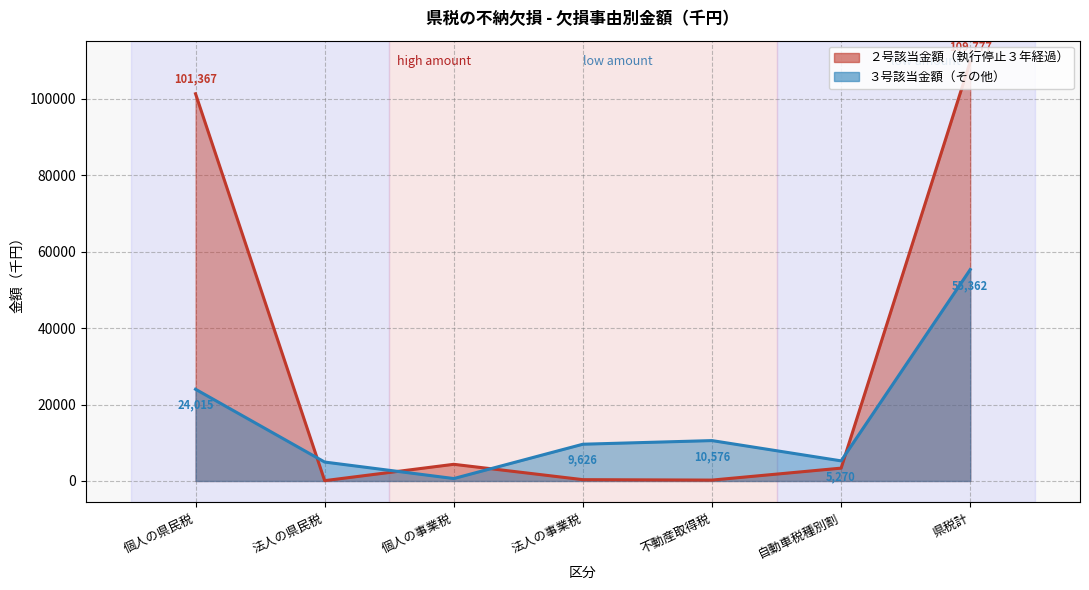

Reading left to right, what are all the values shown in this chart?

２号該当金額（執行停止３年経過）: 個人の県民税=101367	法人の県民税=88	個人の事業税=4368	法人の事業税=350	不動産取得税=236	自動車税種別割=3368	県税計=109777
３号該当金額（その他）: 個人の県民税=24015	法人の県民税=4959	個人の事業税=640	法人の事業税=9626	不動産取得税=10576	自動車税種別割=5270	県税計=55362